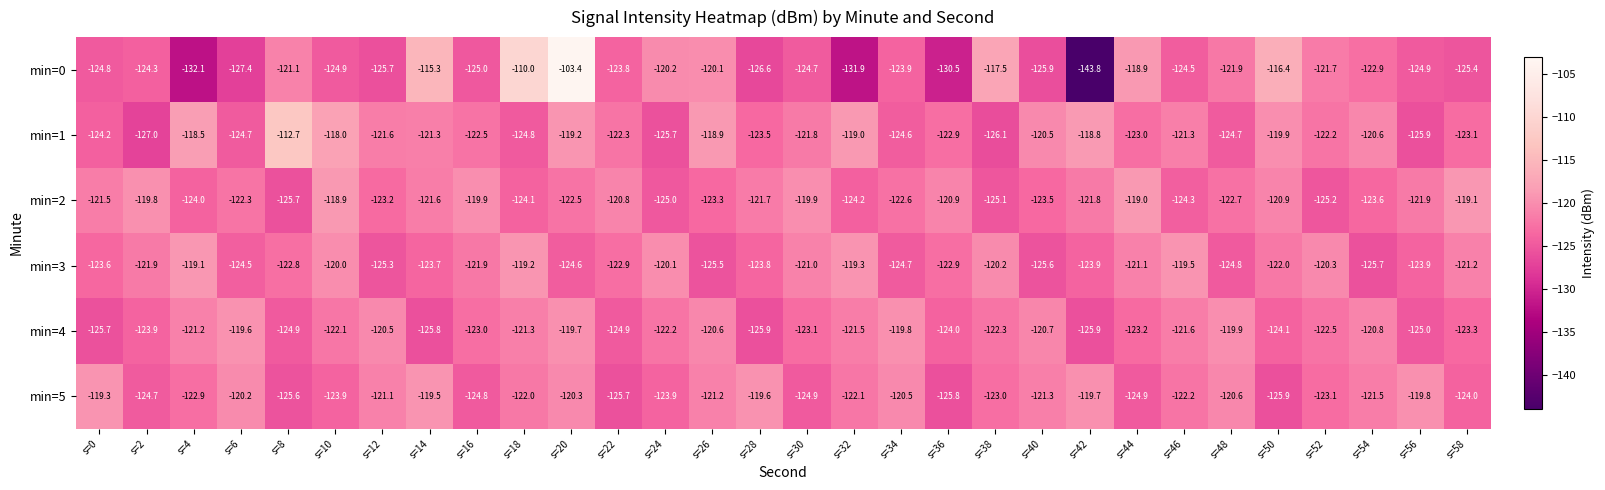

What is the maximum value shown in the chart?

-103.4